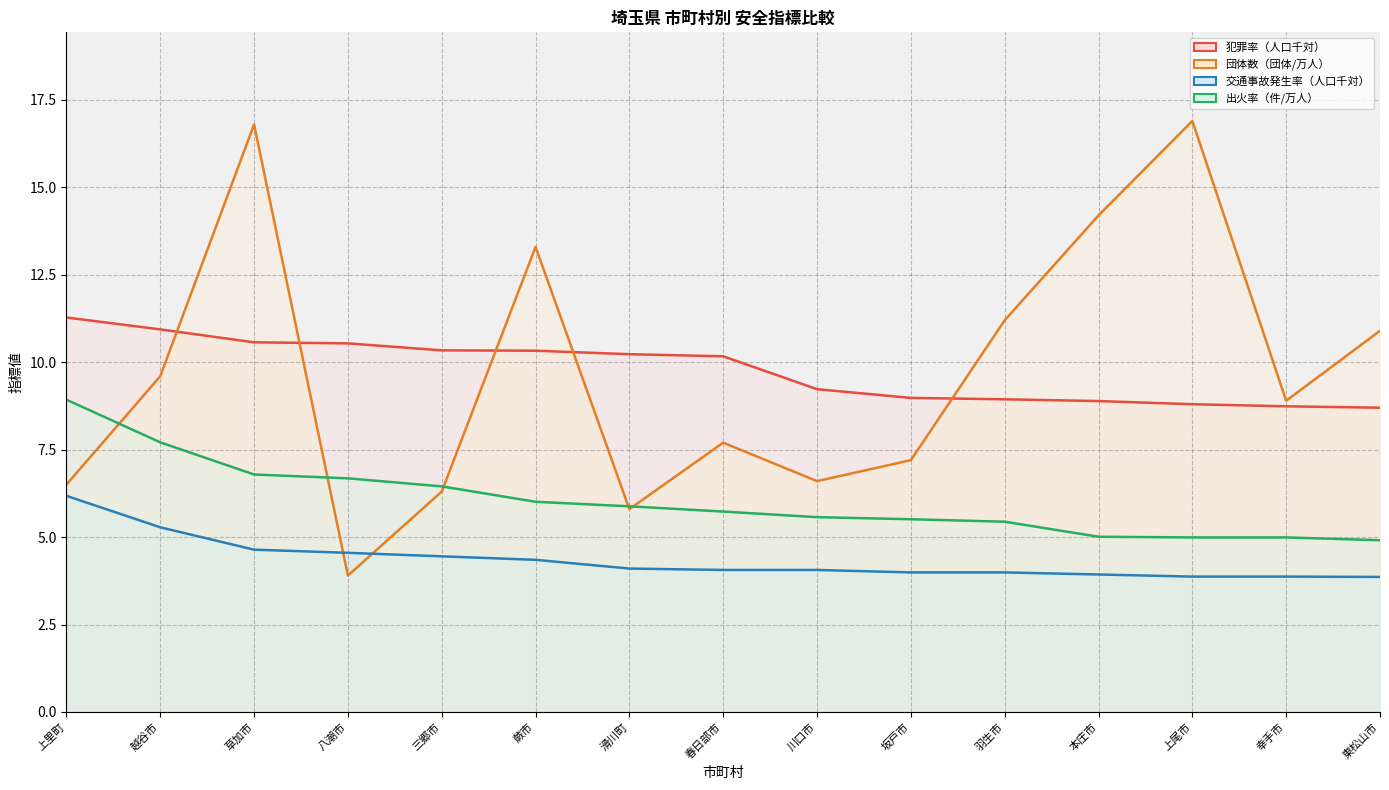

List the series in order of their peak value, highest first.

団体数（団体/万人）, 犯罪率（人口千対）, 出火率（件/万人）, 交通事故発生率（人口千対）